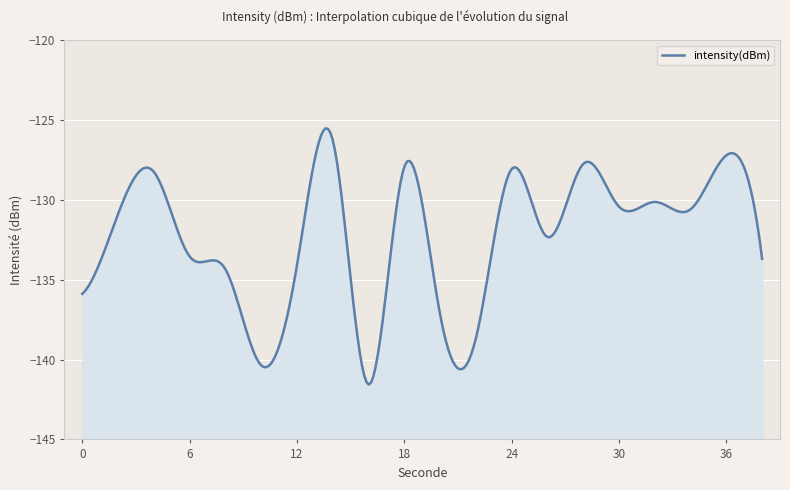

Reading left to right, extract all data points from this chart.

-135.9	-130.9	-128.3	-133.5	-134.3	-140.4	-134.1	-126.3	-141.6	-127.9	-137.2	-138.7	-128.1	-132.3	-127.8	-130.4	-130.1	-130.6	-127.2	-133.7